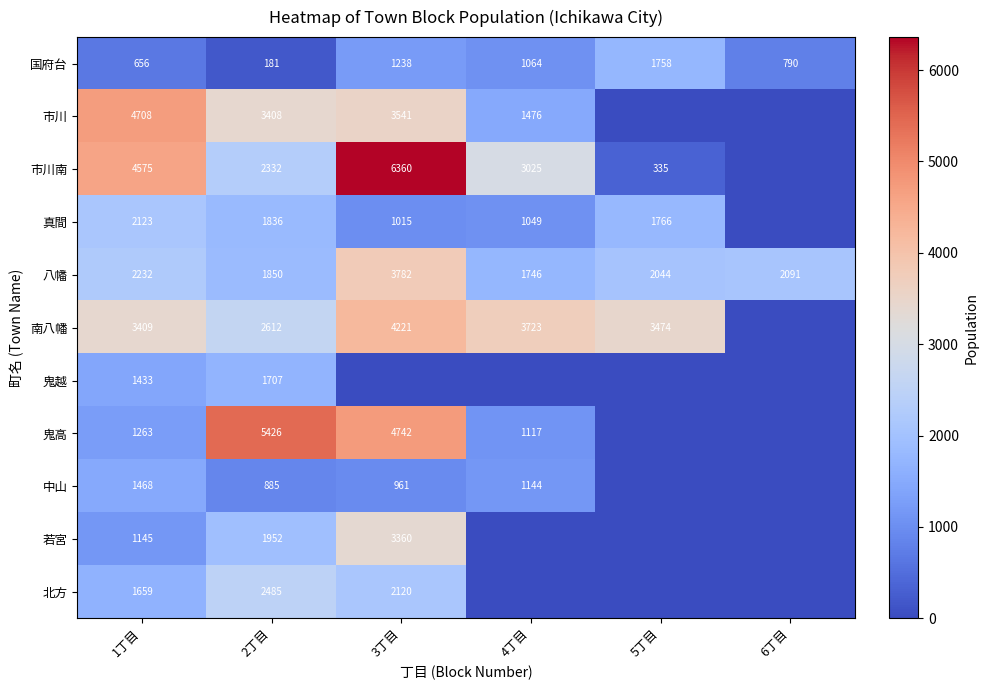

The 北方 series shows 2485 at 2丁目. True or false?

True